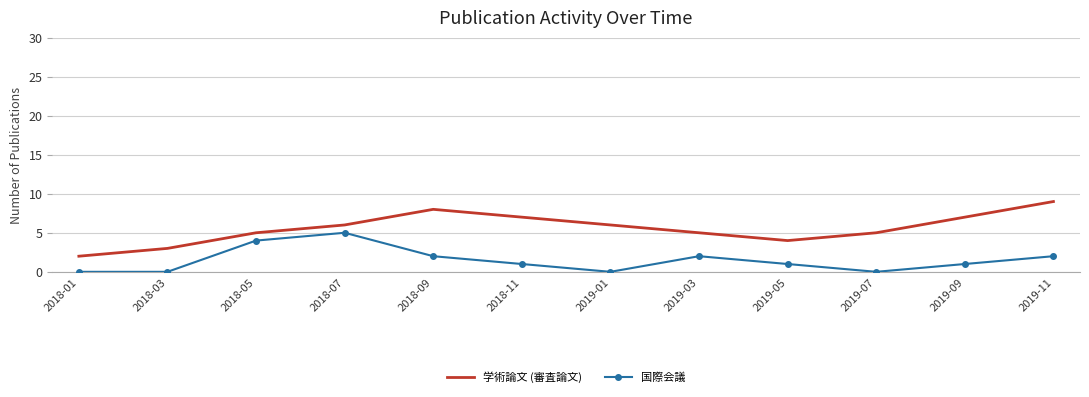

Which series changed the most between 2018-01 and 2019-05?

学術論文 (審査論文)